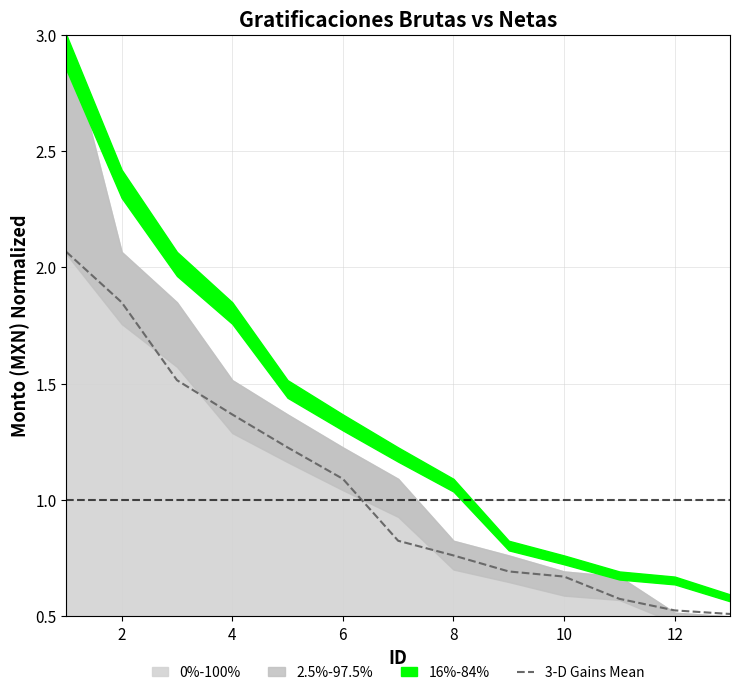

Is it true that 3-D Gains Mean equals 1.4 at 8?

False